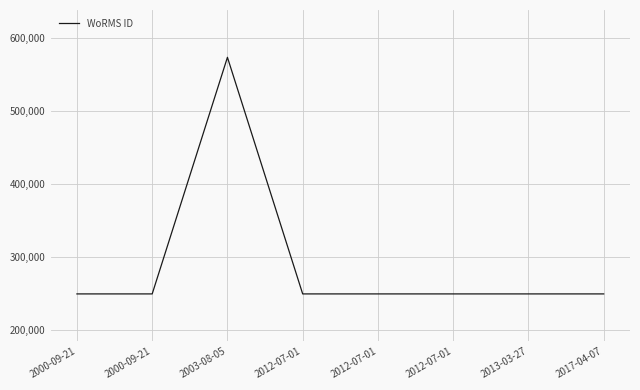

Does the chart display data point markers on the line(s)?

No